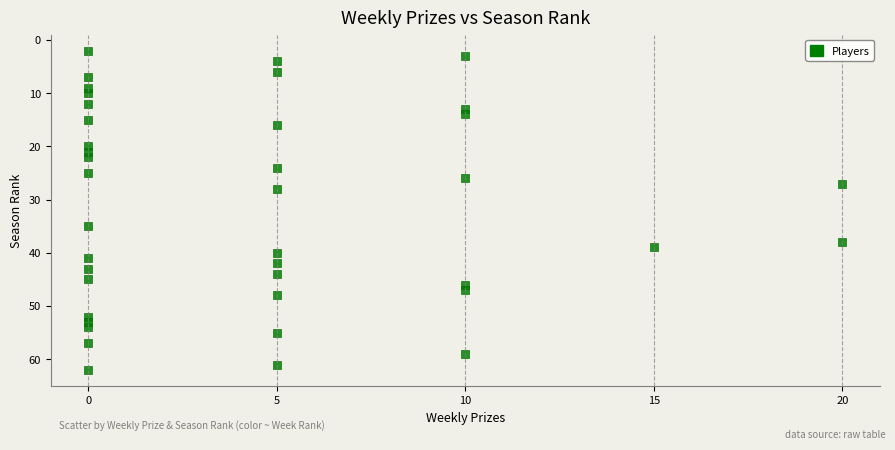

What Y value in the scatter plot is closest to 32?

35